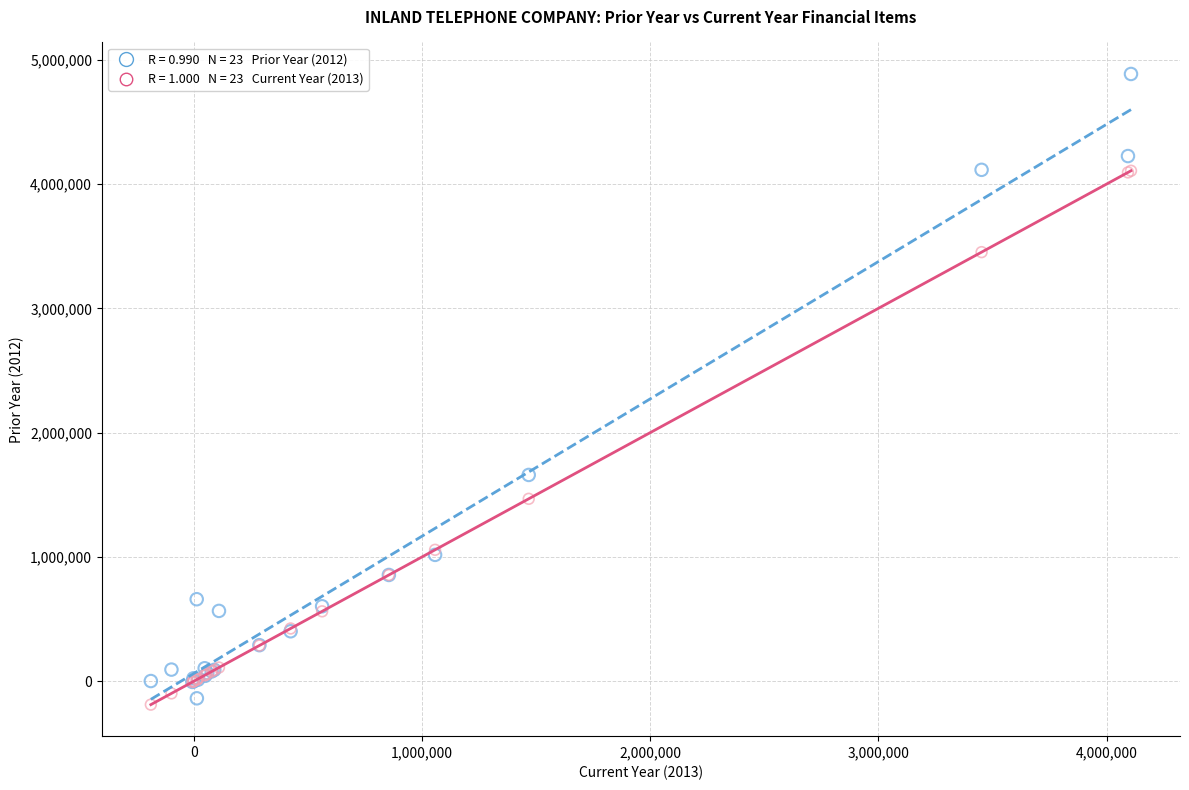

Across all series, what Y value is closest to 2348599?

1659751